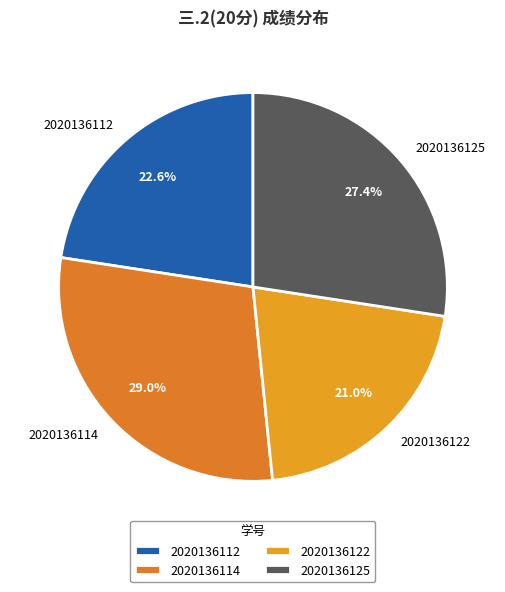

How many segments does this pie chart have?

4